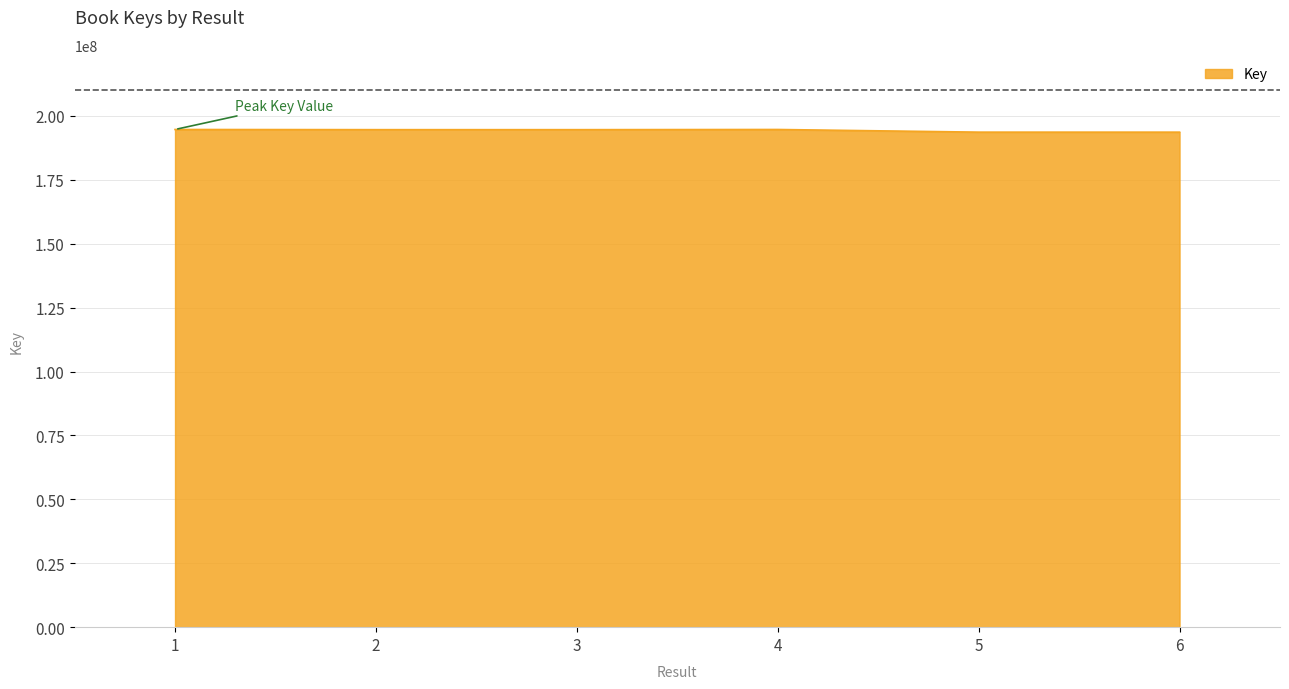

True or false: the data has more than 0 interior local peaks.

True